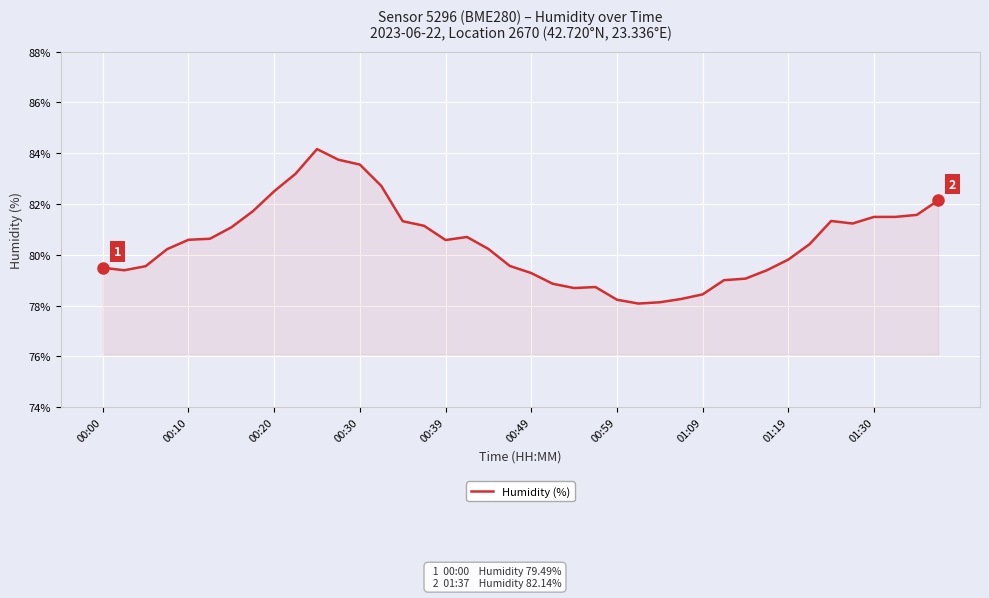

What is the difference between the maximum and minimum values?

6.1